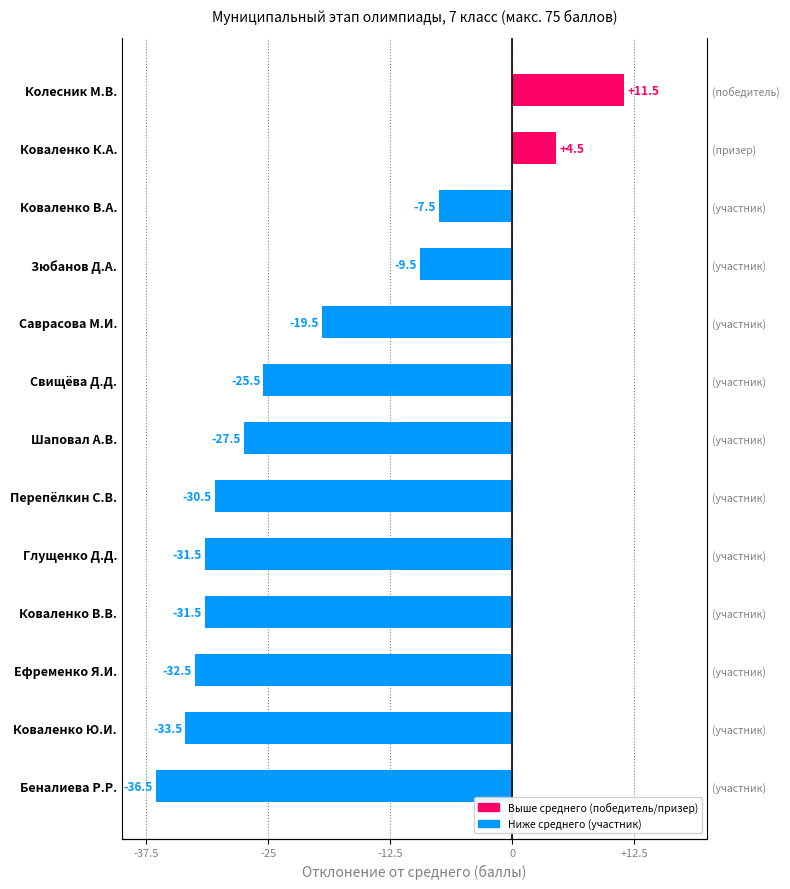

How many data points does each series have?

13